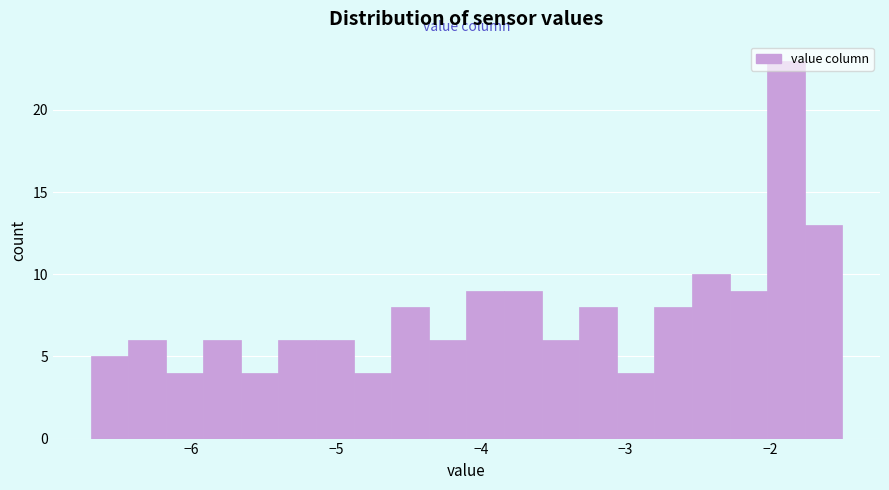

Around what value on the x-axis is the tallest bar? Give the approximate position of its centre, as read against the axis.

-1.9